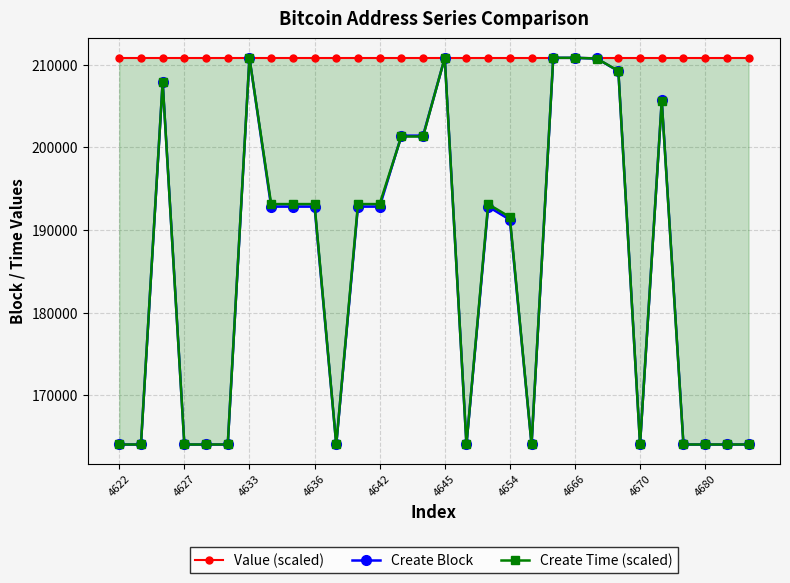

True or false: Create Time (scaled) and Value (scaled) intersect in this chart.

False